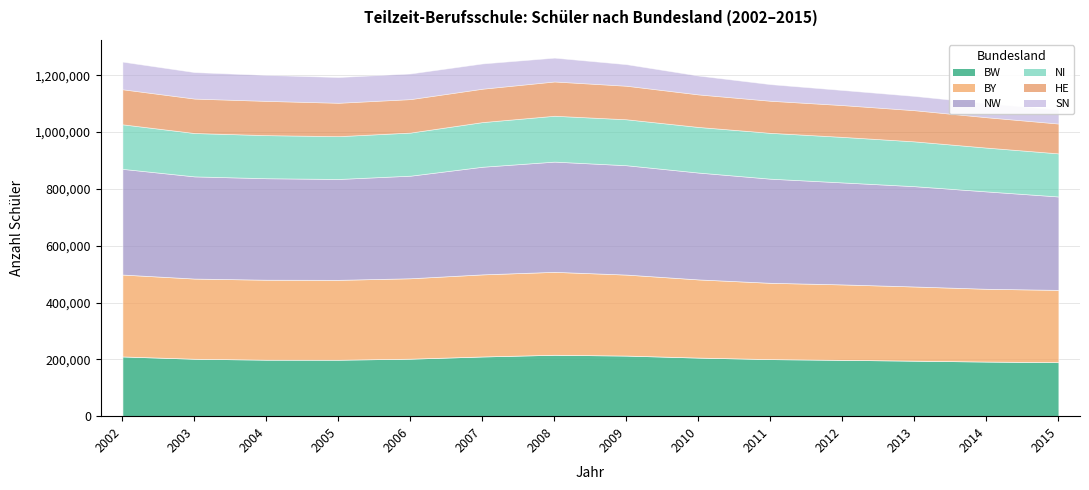

How many series are shown in this chart?

6